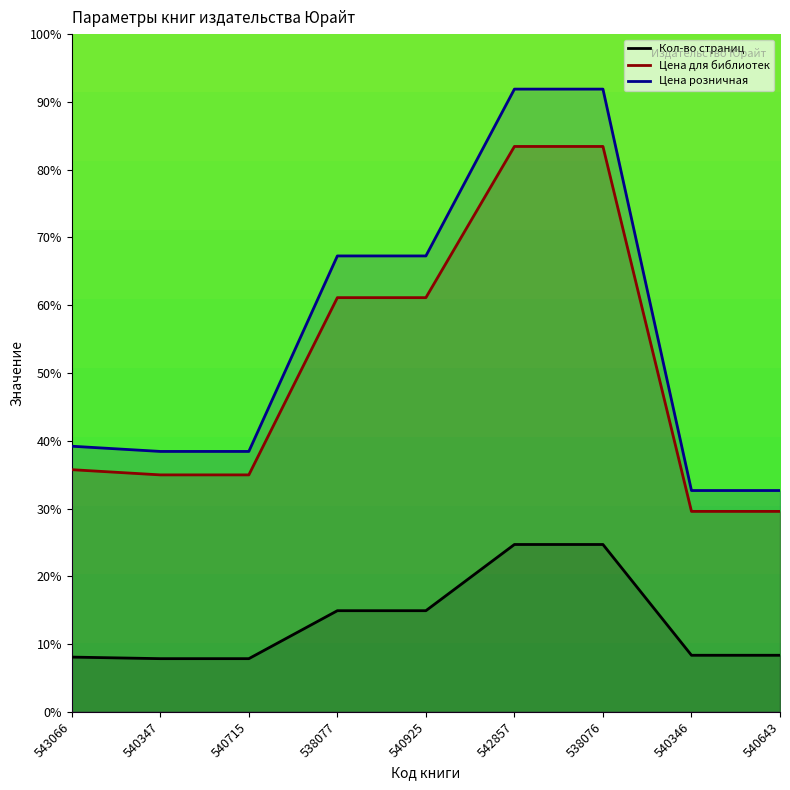

What is the maximum value shown in the chart?

91.9